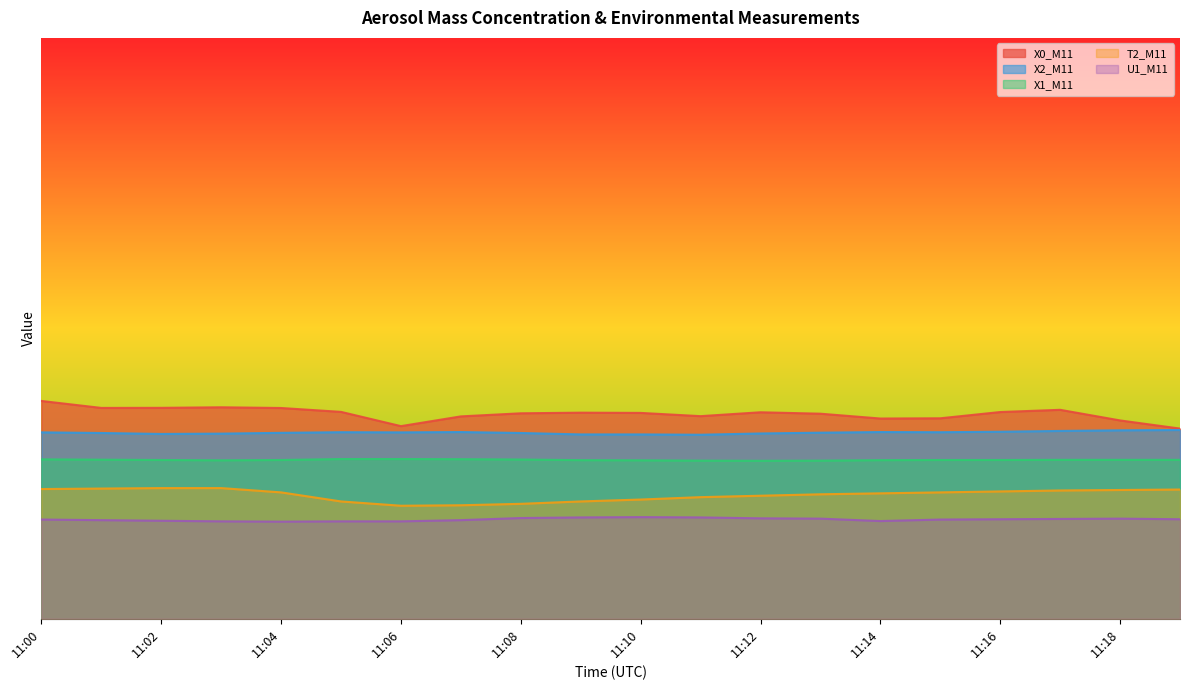

What is the minimum value shown in the chart?

6.7